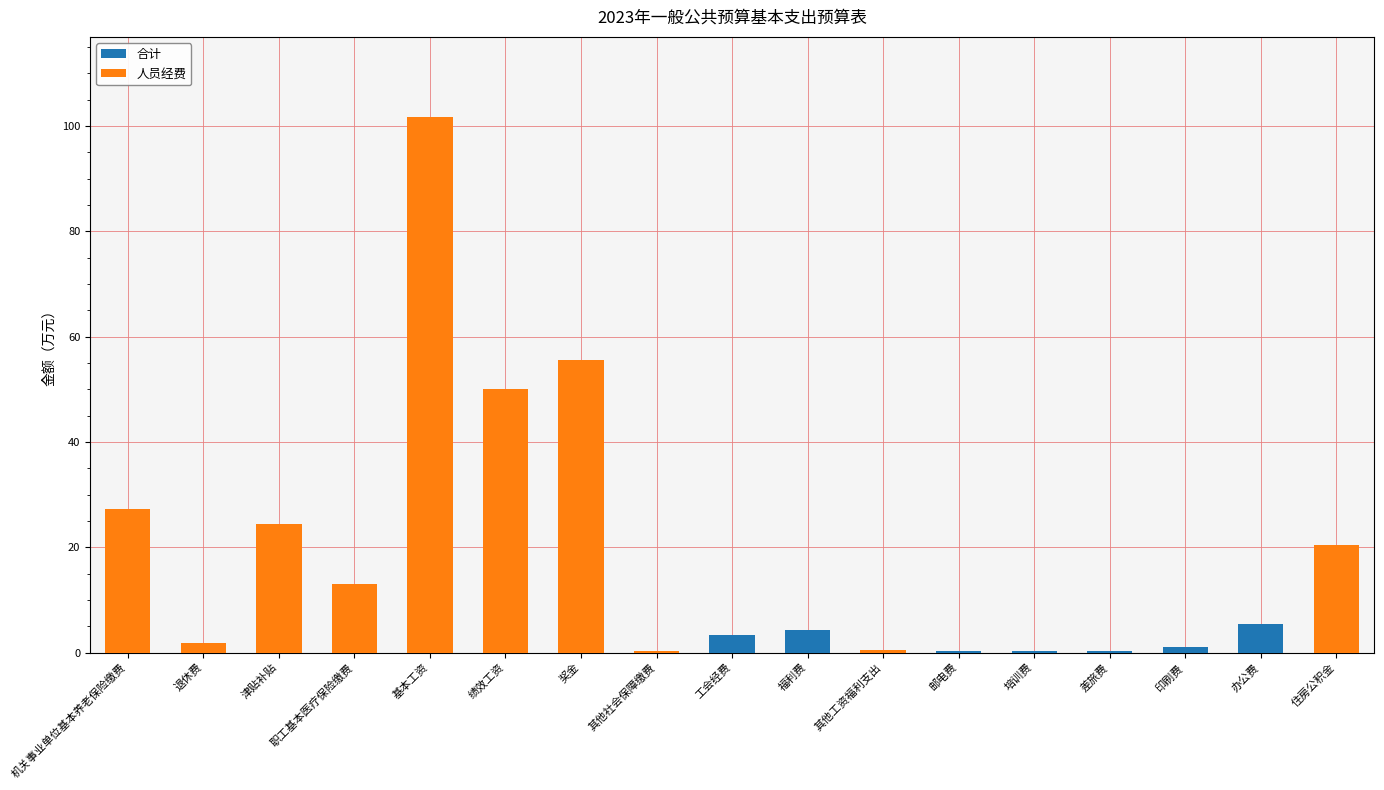

List the series in order of their overall mean, lowest first.

人员经费, 合计